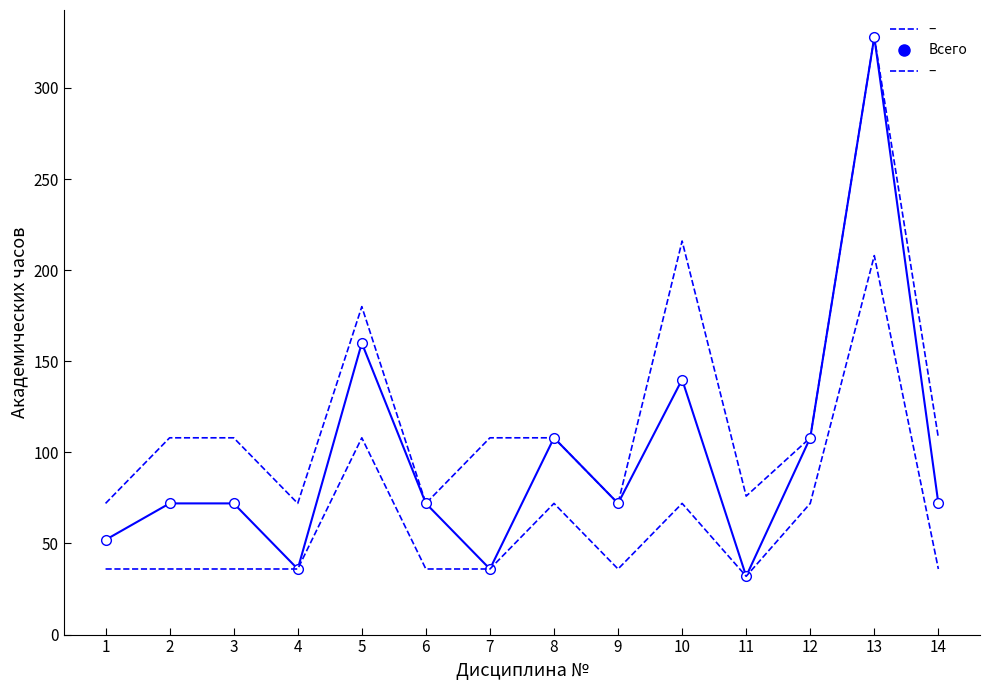

What is the minimum value shown in the chart?

32